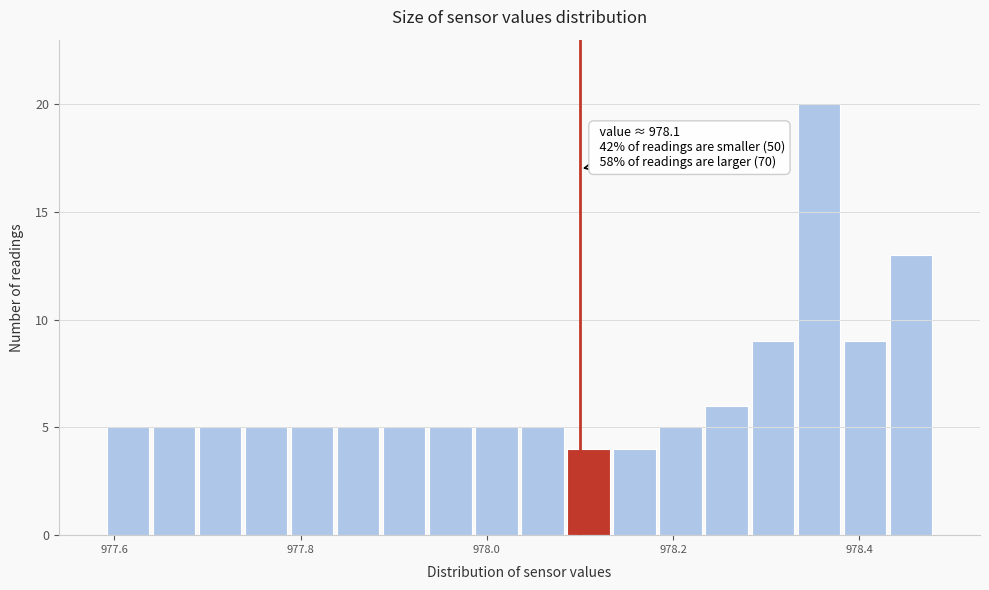

Around what value on the x-axis is the tallest bar? Give the approximate position of its centre, as read against the axis.

978.36